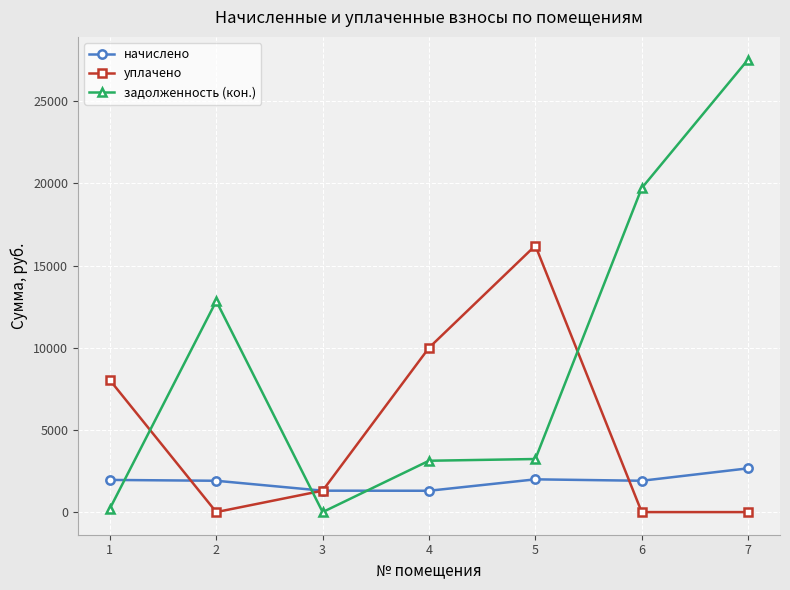

What is the maximum value shown in the chart?

27544.7